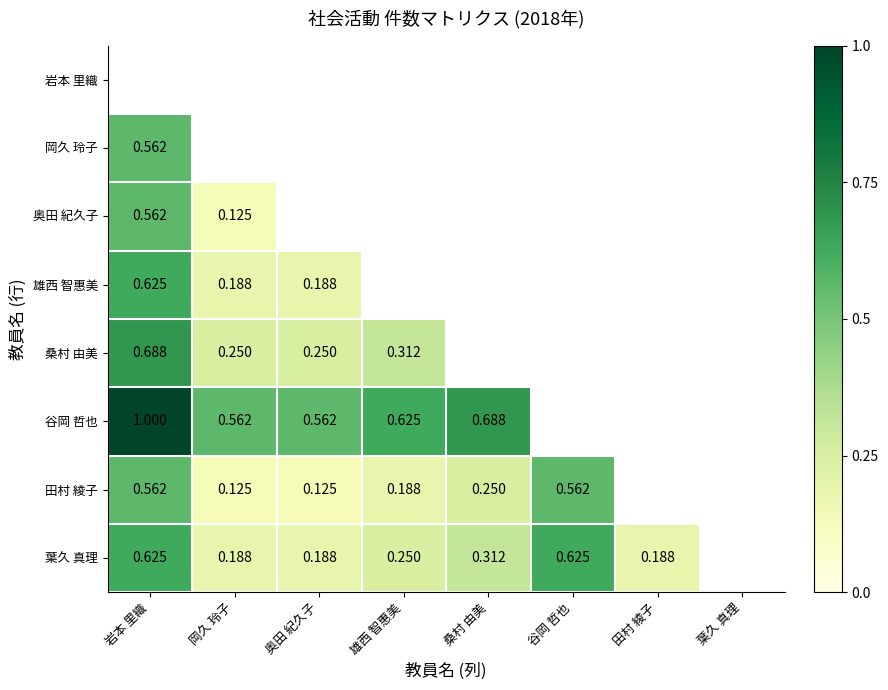

Between 雄西 智惠美 and 桑村 由美, which is larger?

桑村 由美